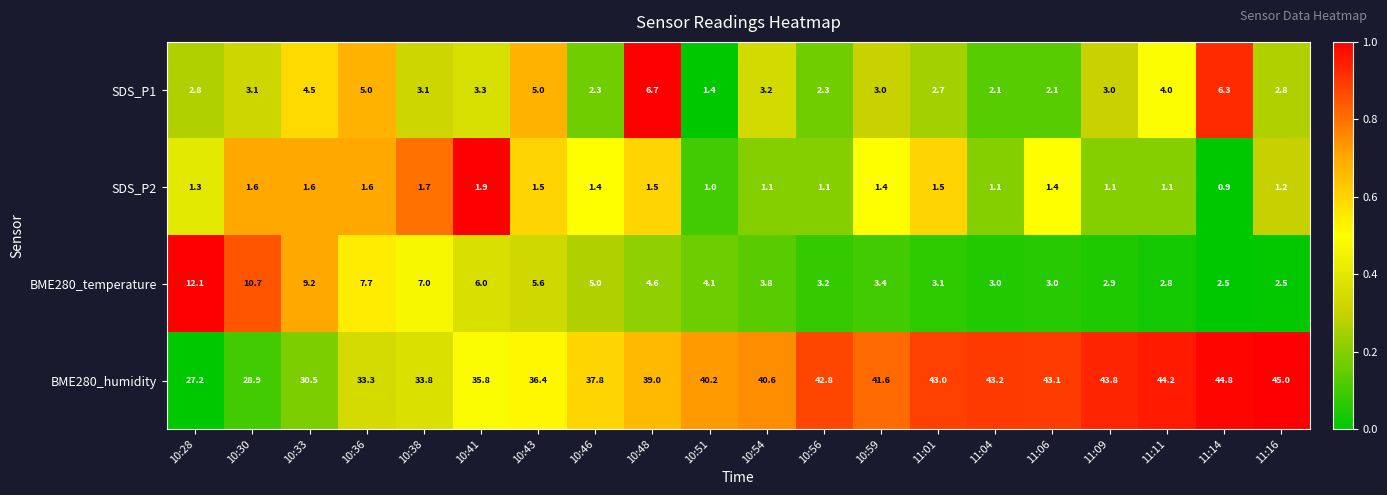

Count the number of data series in this chart.

4